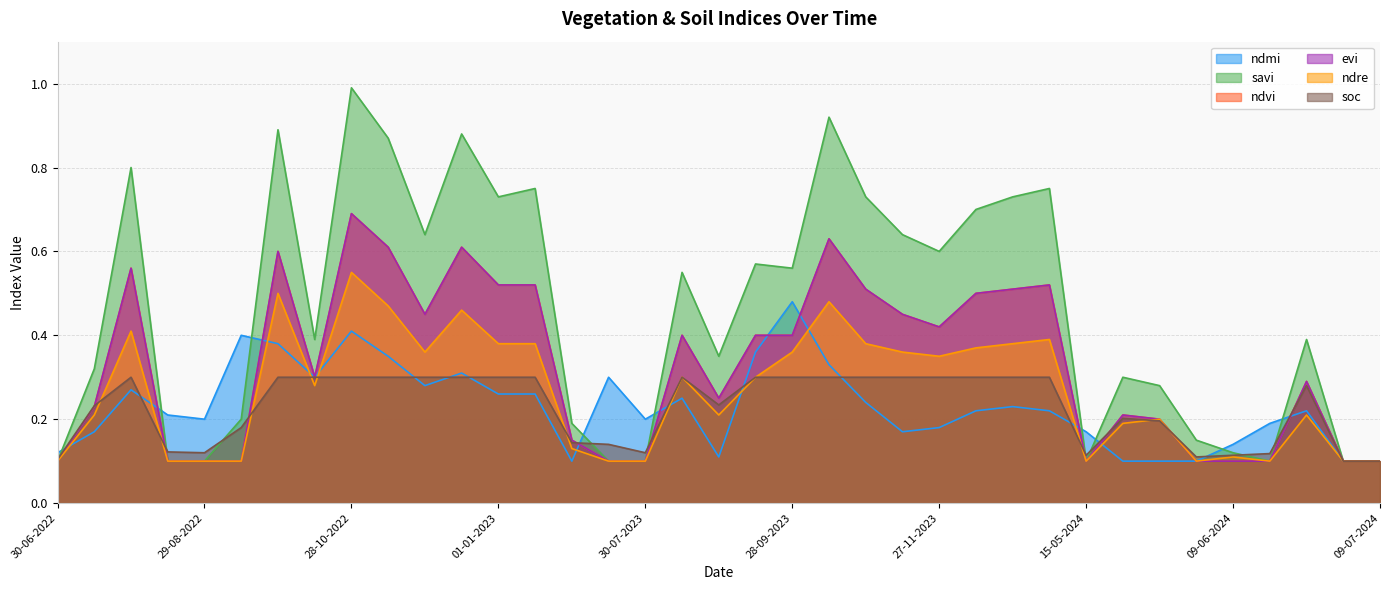

At which category does soc reach its first local valley?

29-08-2022